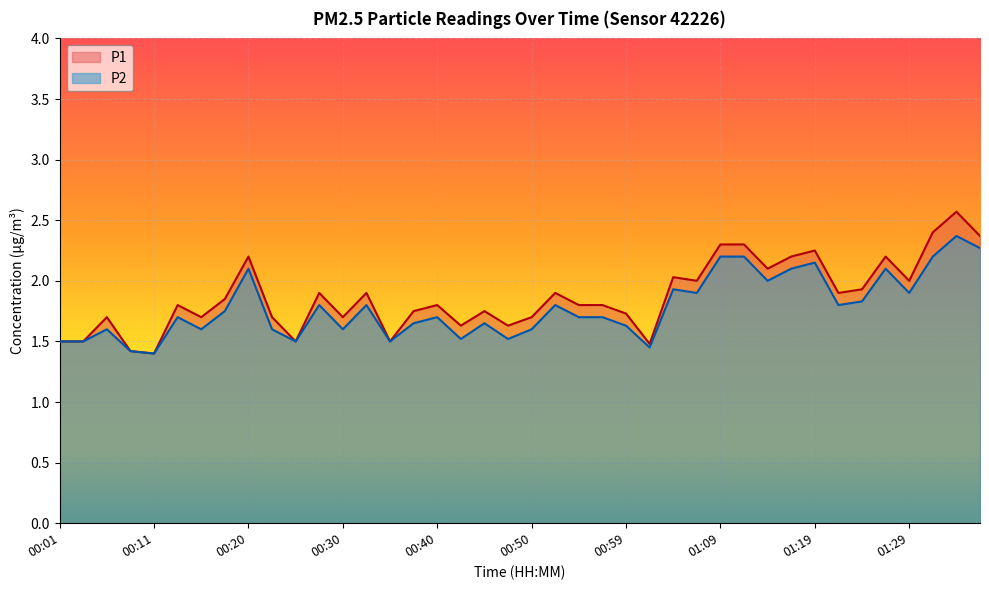

How many lines are shown in the chart?

2